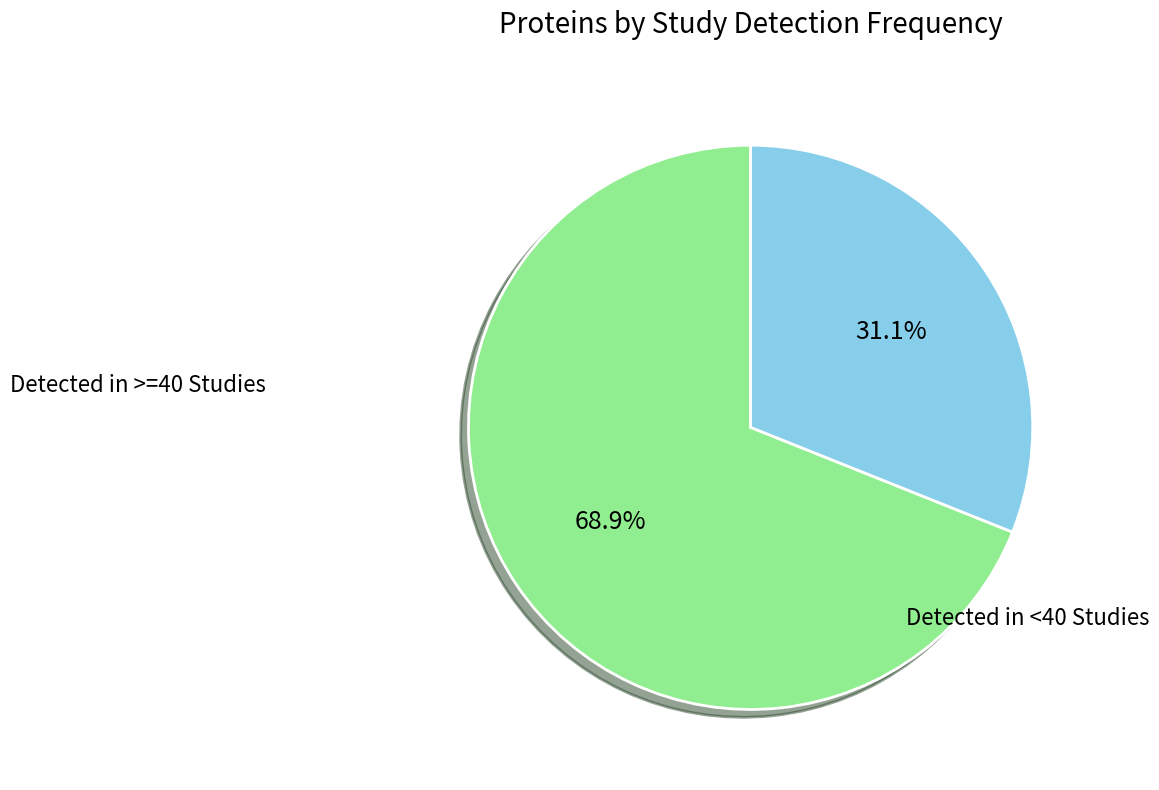

Is there a majority slice in this chart?

Yes